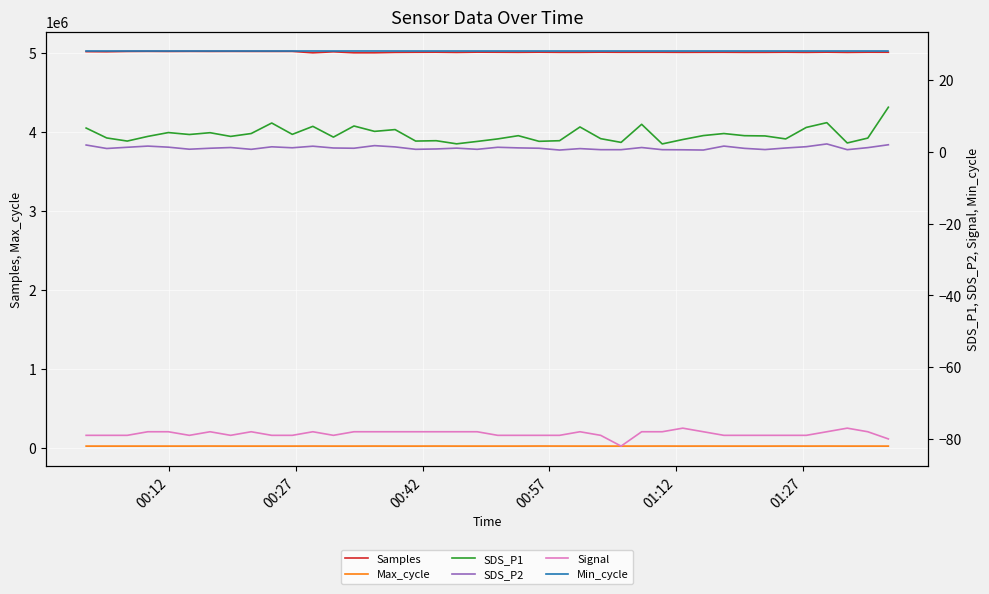

What is the average value of the SDS_P1 series?

4.8